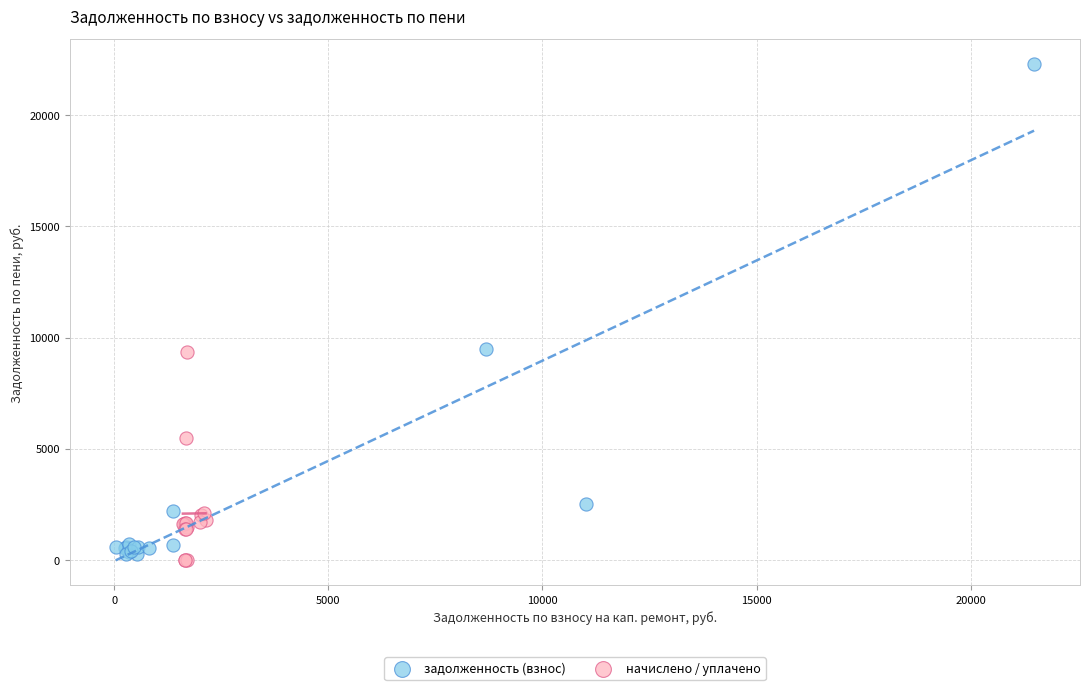

Which series has the largest Y range (max minus min)?

задолженность (взнос)